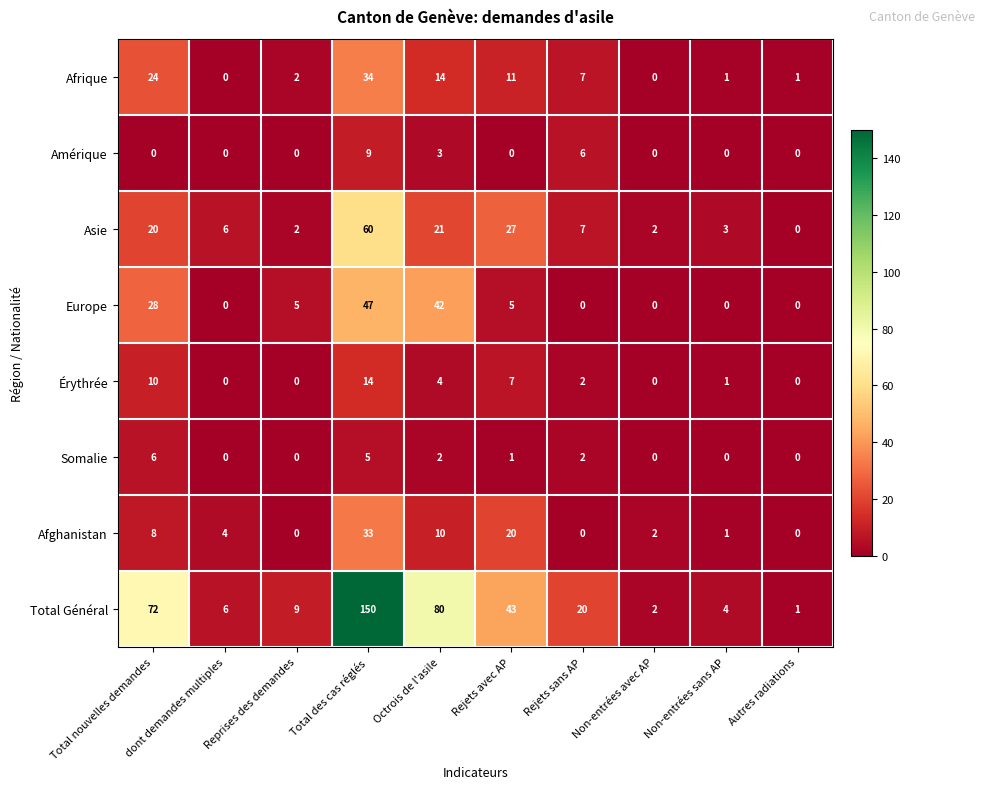

What is the spread (max minus min) of values at Rejets sans AP?

20